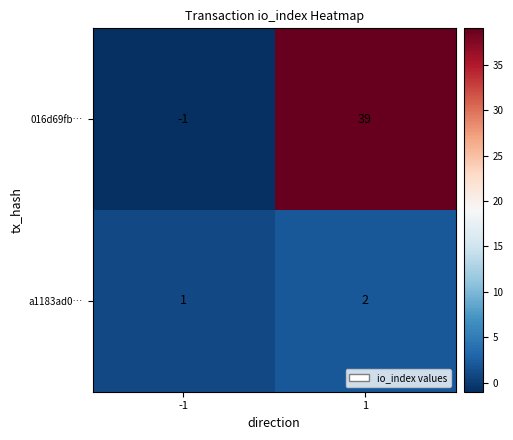

What is the greatest value displayed?

39